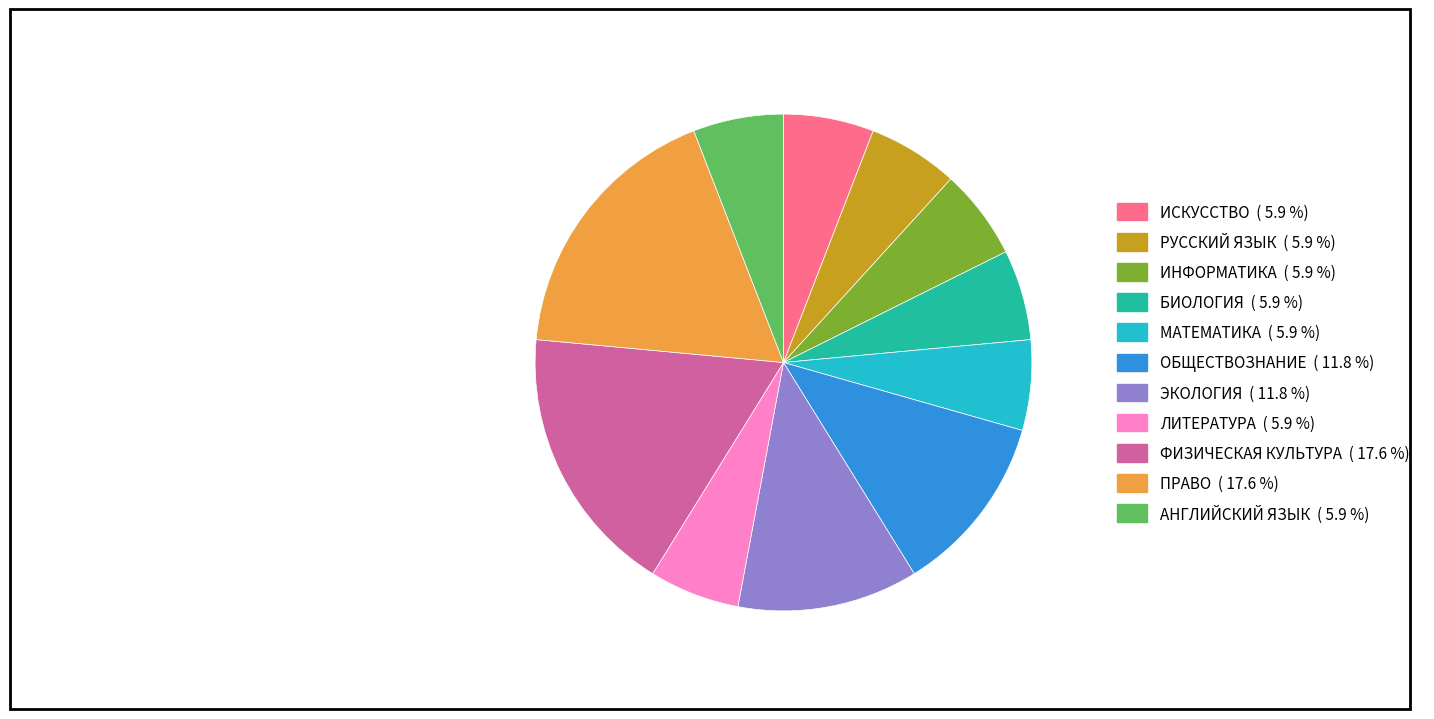

Is there any slice that represents more than half of the pie?

No